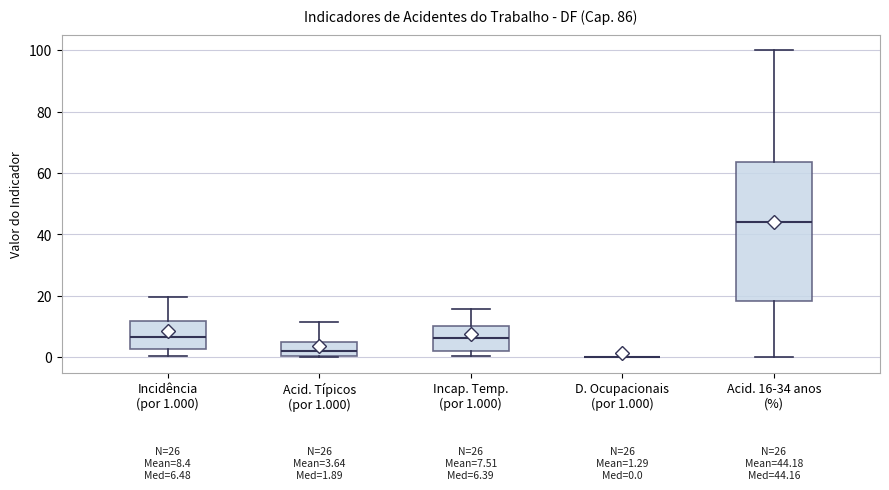

Which box is the tallest, from its lower edge to its upper edge?

Acid. 16-34 anos (%)